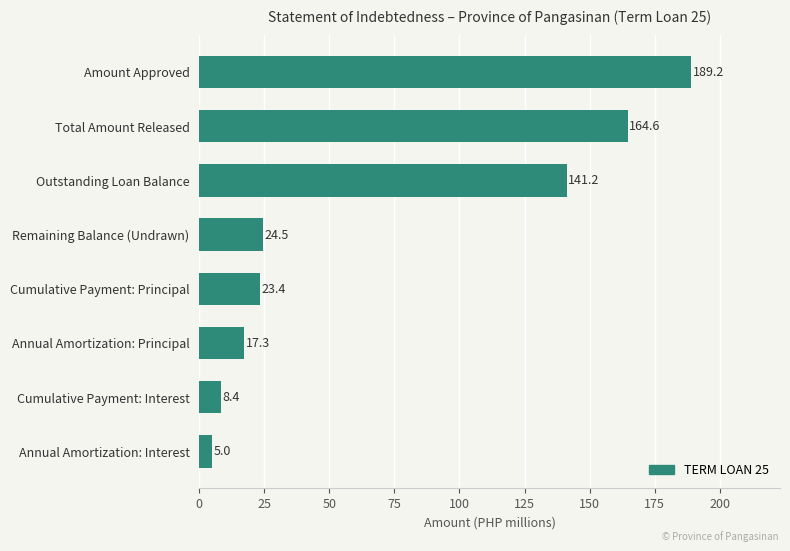

Reading bottom to top, what are all the values shown in this chart?

Annual Amortization: Interest=5.0	Cumulative Payment: Interest=8.4	Annual Amortization: Principal=17.3	Cumulative Payment: Principal=23.4	Remaining Balance (Undrawn)=24.5	Outstanding Loan Balance=141.2	Total Amount Released=164.6	Amount Approved=189.2